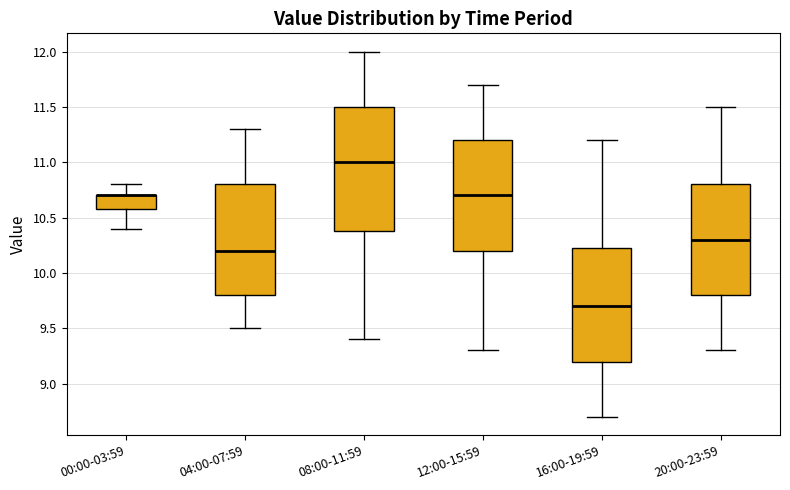

Comparing the boxes themselves (not the whiskers), which one is the tallest?

08:00-11:59